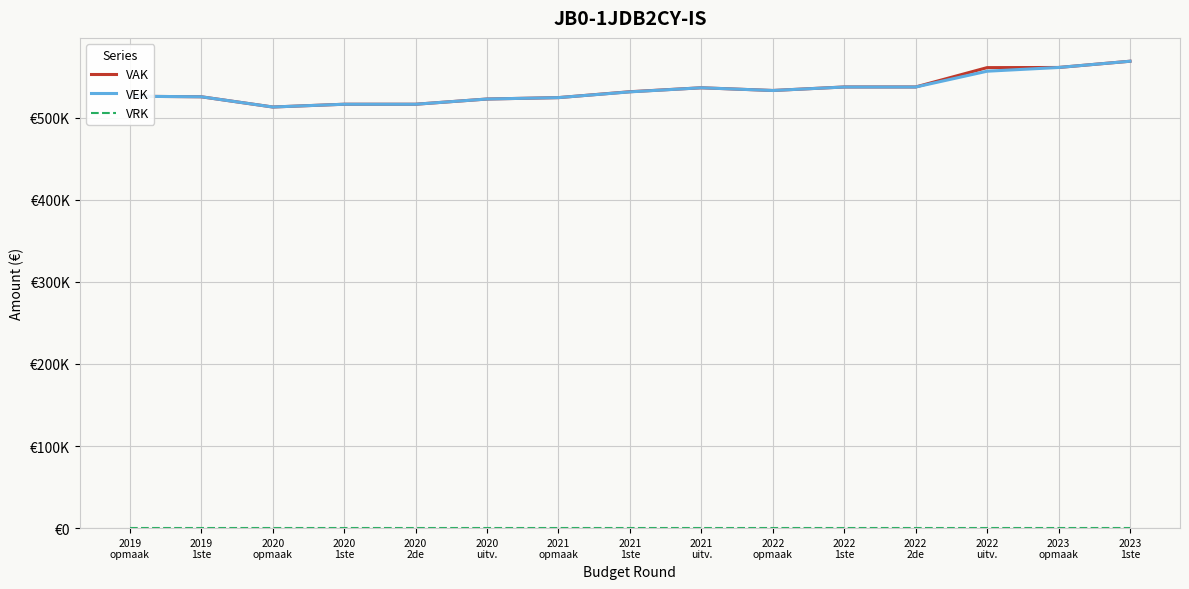

List the labels in order of VAK value, smallest first.

2020
opmaak, 2020
1ste, 2020
2de, 2020
uitv., 2021
opmaak, 2019
1ste, 2019
opmaak, 2021
1ste, 2022
opmaak, 2021
uitv., 2022
1ste, 2022
2de, 2022
uitv., 2023
opmaak, 2023
1ste